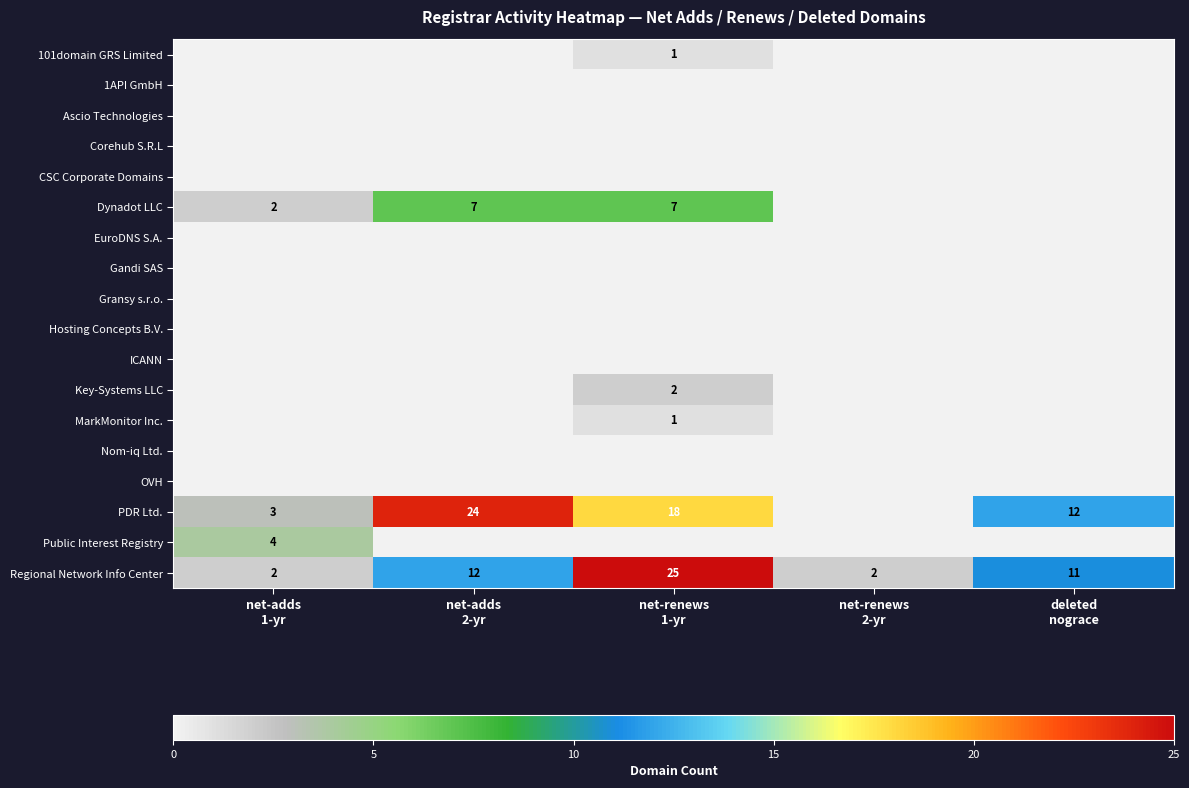

What is the spread (max minus min) of values at deleted
nograce?

12